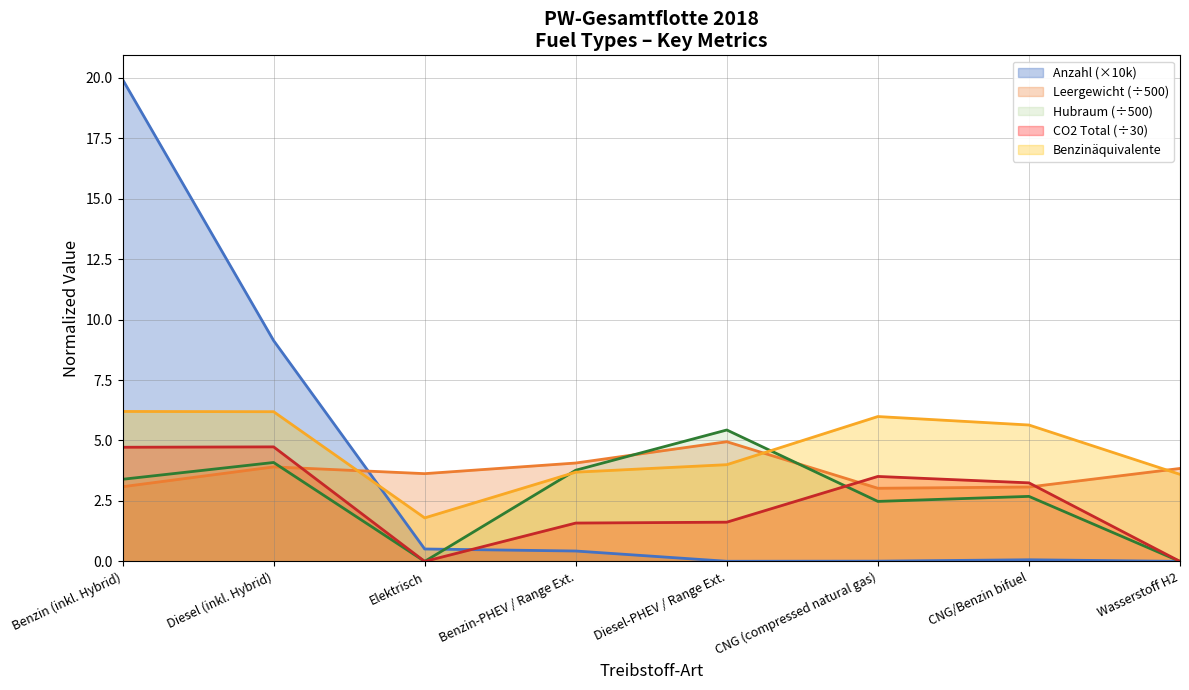

True or false: Benzinäquivalente Total and CO2 Total (g/km) cross at least once.

False